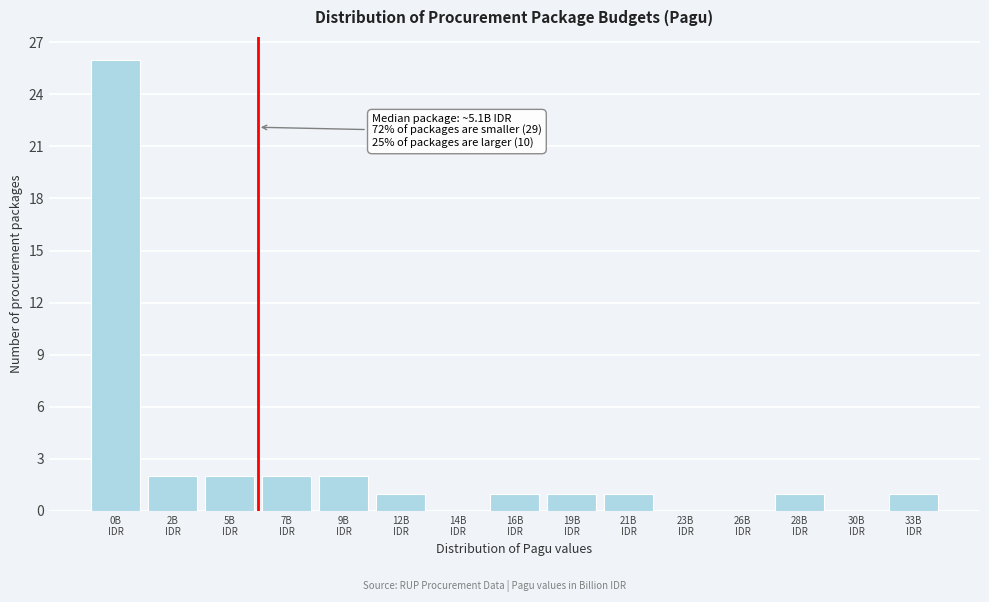

What is the maximum value shown in the chart?

26